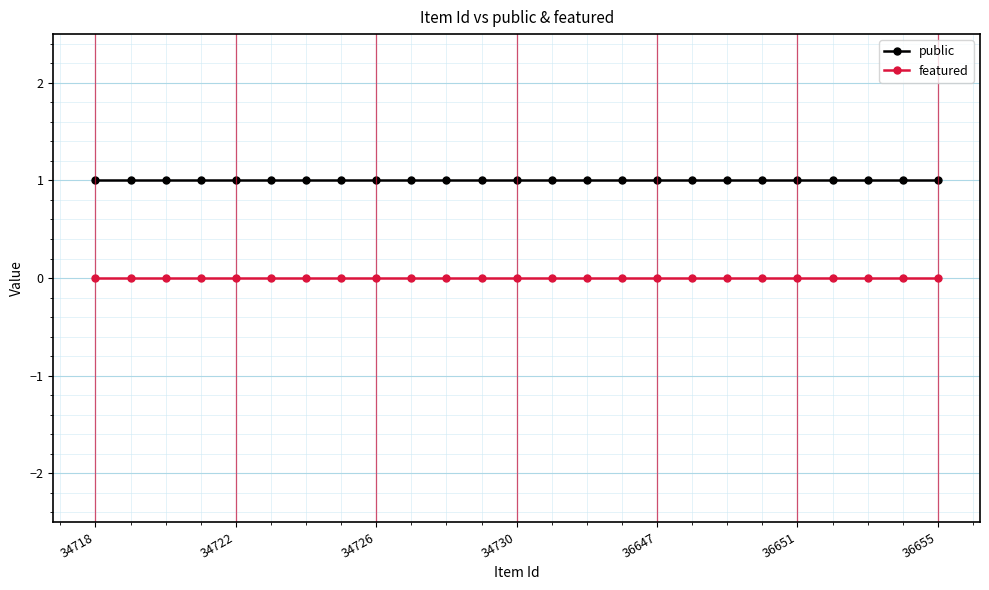

Which series has the largest total across all categories?

public